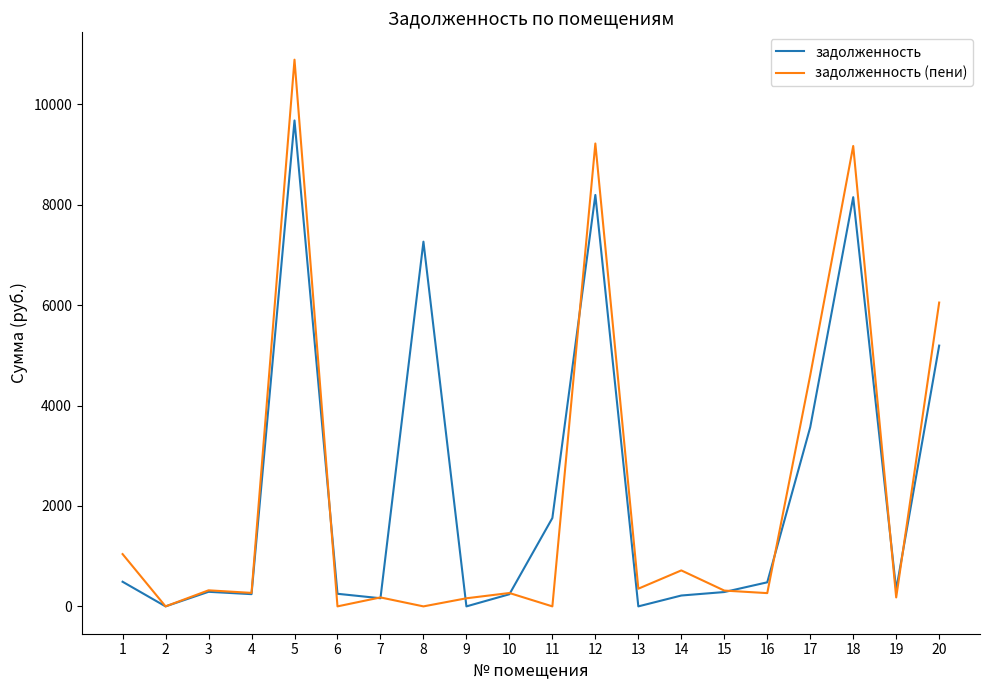

What is the sum of the задолженность values at 3 and 16?

769.9